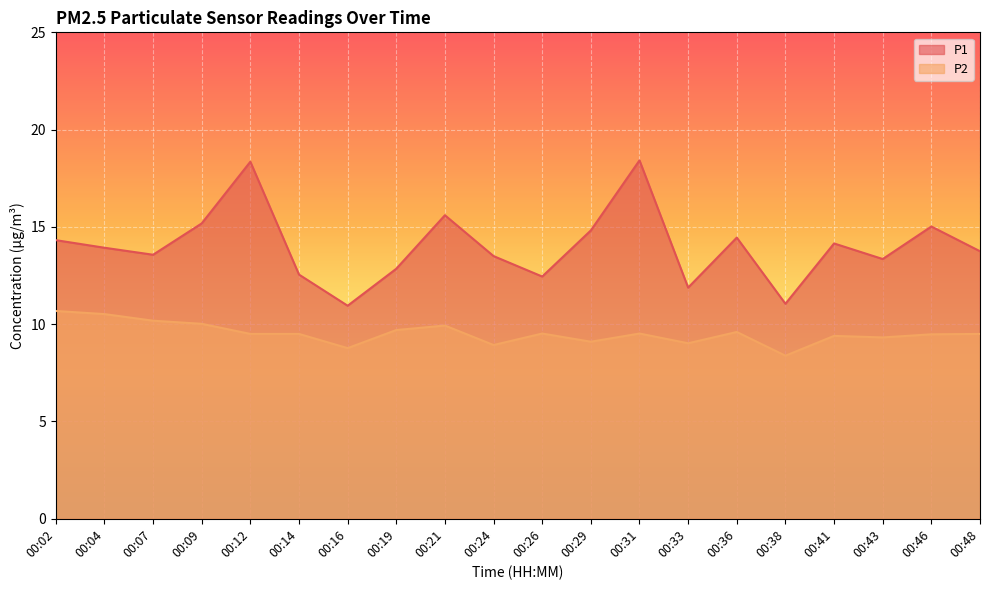

Reading left to right, extract all data points from this chart.

P1: 14.3	13.9	13.6	15.2	18.4	12.6	10.9	12.8	15.6	13.5	12.4	14.8	18.4	11.9	14.4	11.1	14.2	13.3	15.0	13.8
P2: 10.7	10.5	10.2	10.0	9.5	9.5	8.8	9.7	9.9	8.9	9.5	9.1	9.5	9.0	9.6	8.4	9.4	9.3	9.5	9.5